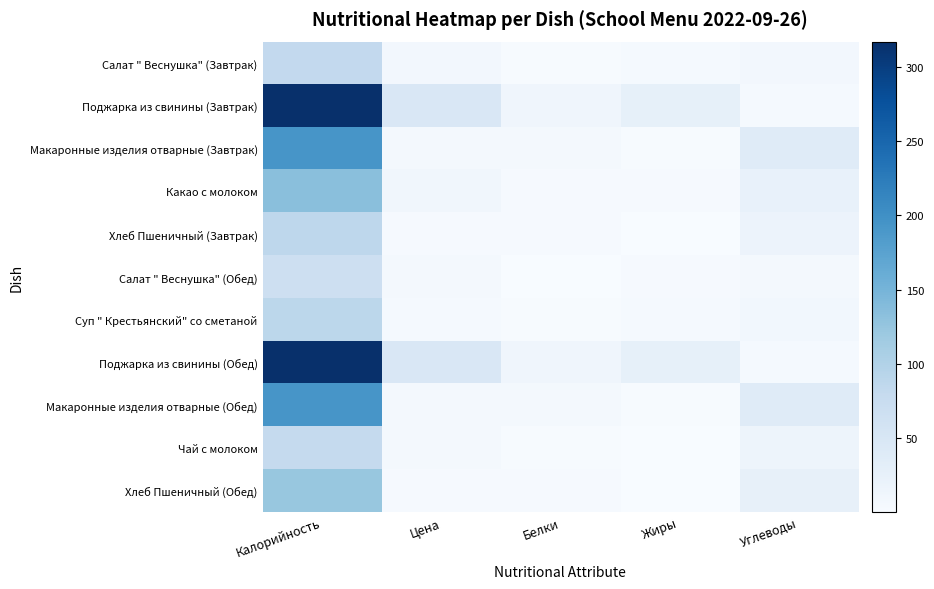

What is the maximum value shown in the chart?

317.0